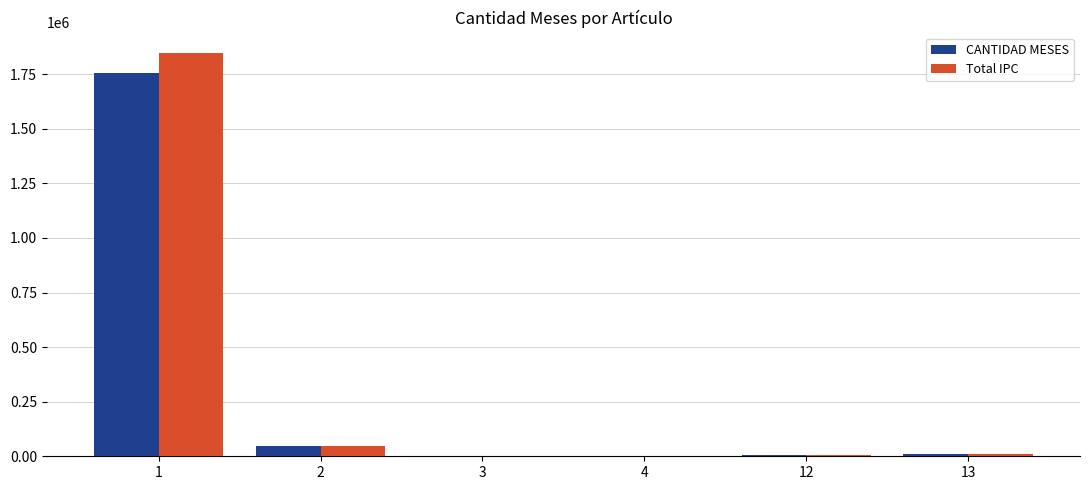

Is the value of Total IPC at 2 greater than the value of CANTIDAD MESES at 3?

Yes